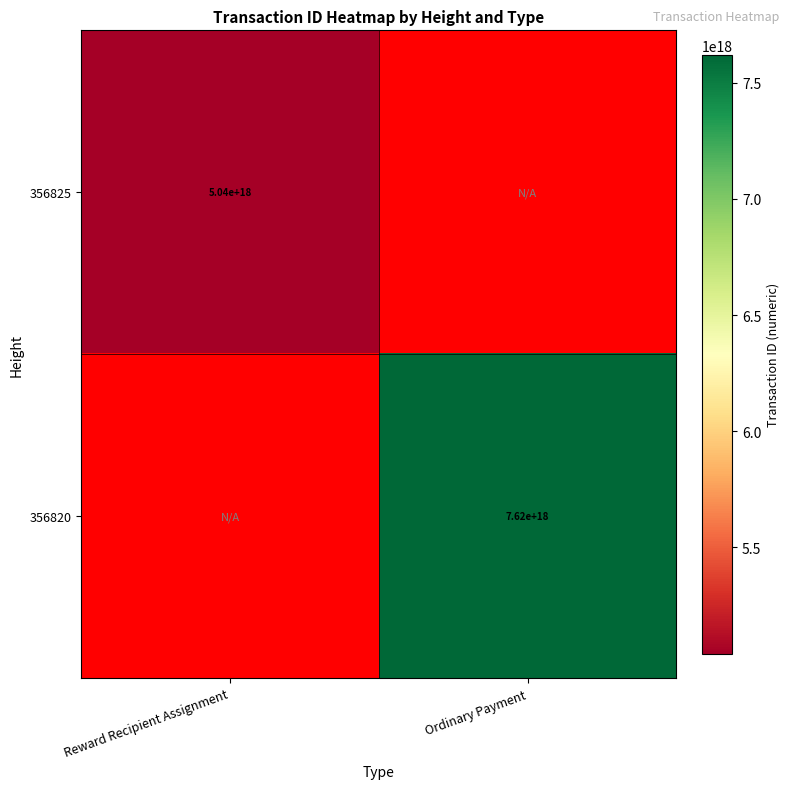

The 356825 series shows 5040000000000000000 at Reward Recipient Assignment. True or false?

True